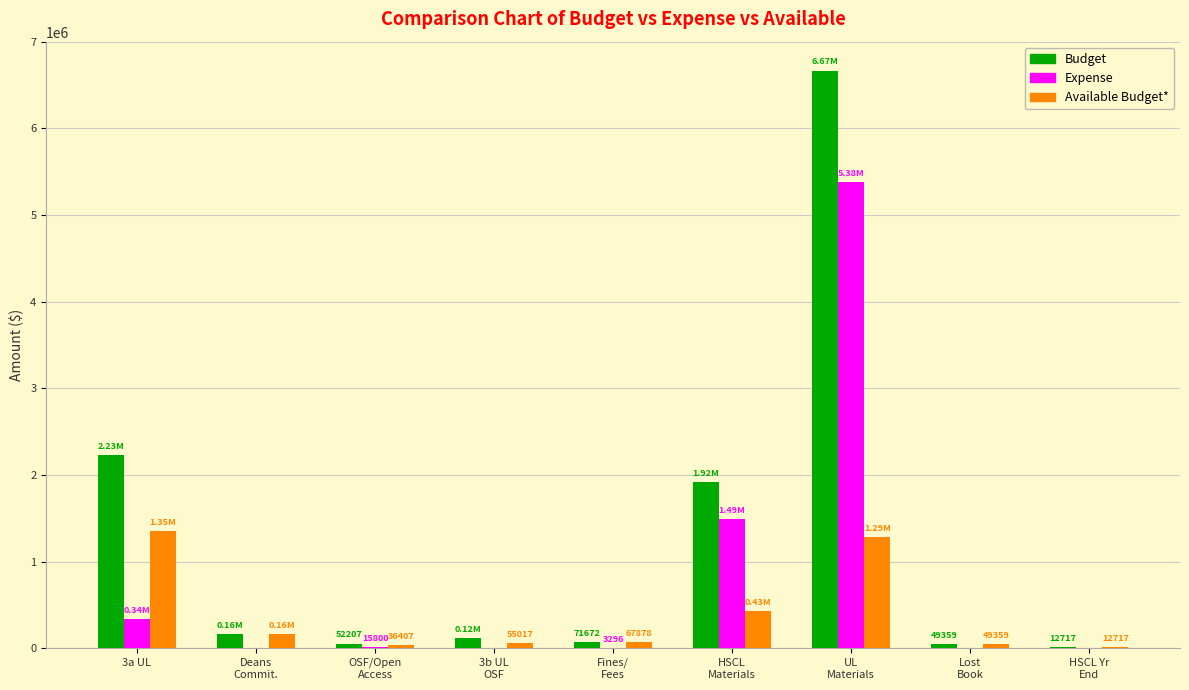

How many groups of bars are there?

9